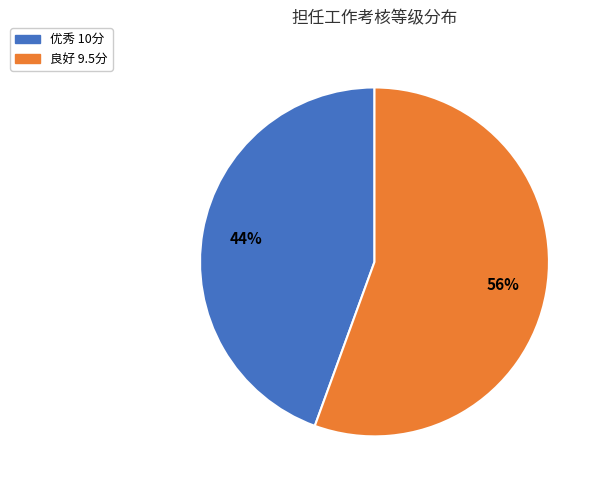

Is there any slice that represents more than half of the pie?

Yes